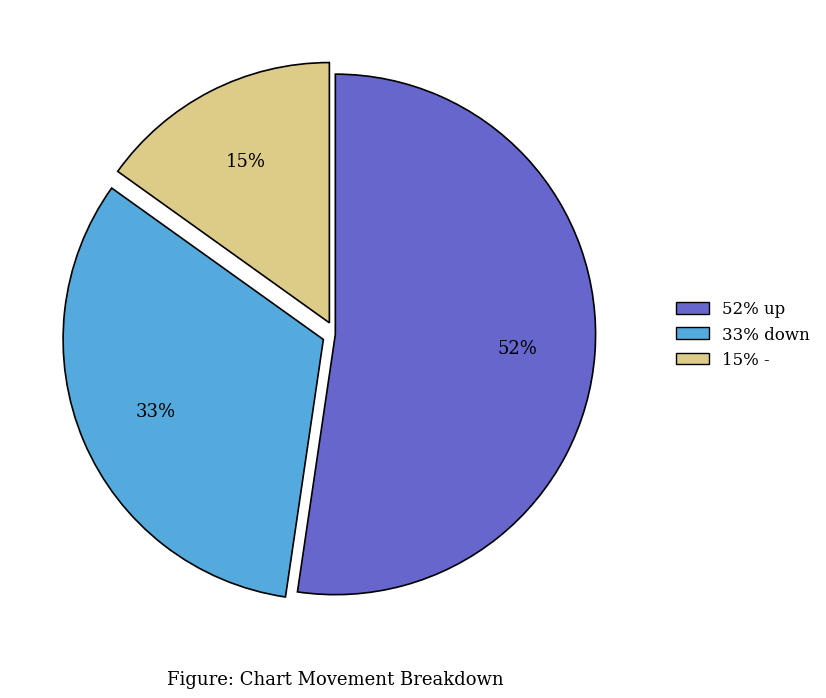

Does any single category account for the majority?

Yes